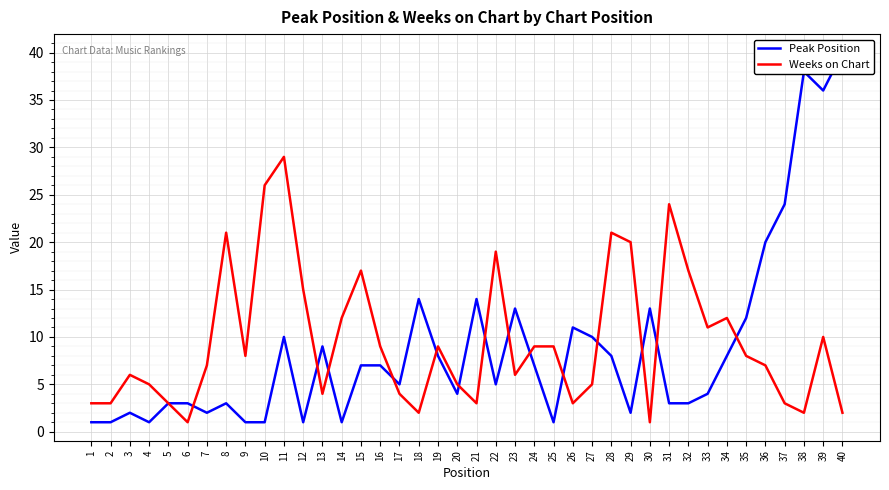

List the series in order of their peak value, lowest first.

Weeks on Chart, Peak Position